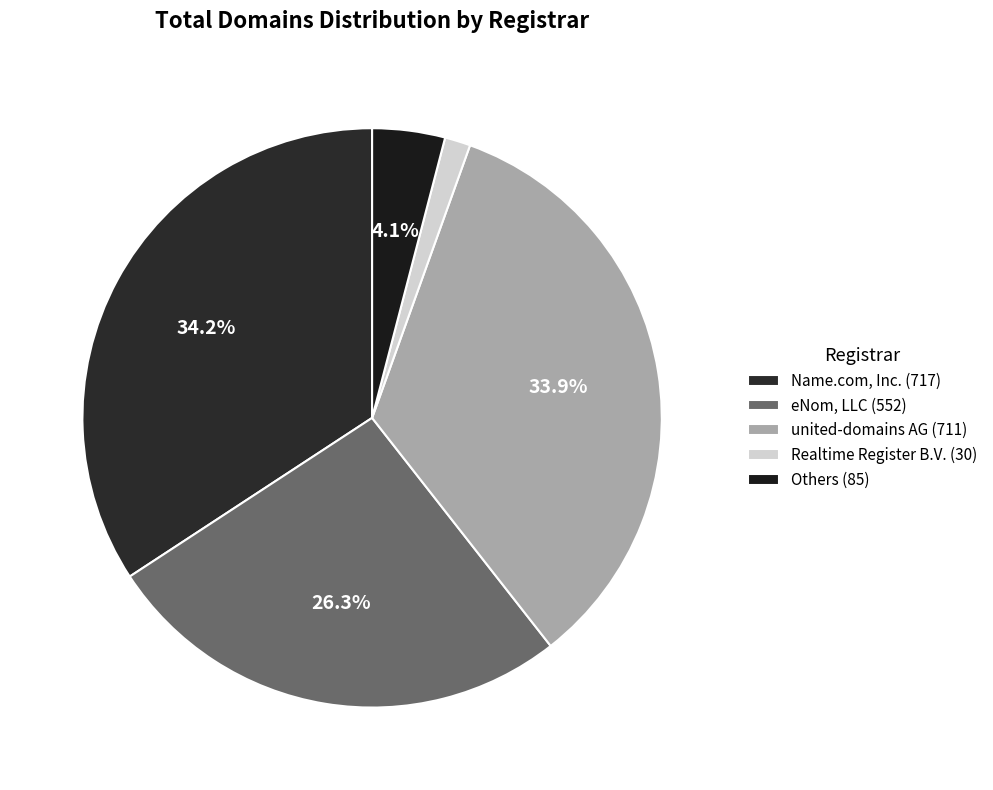

What is the smallest slice in the pie chart?

Realtime Register B.V. (30)